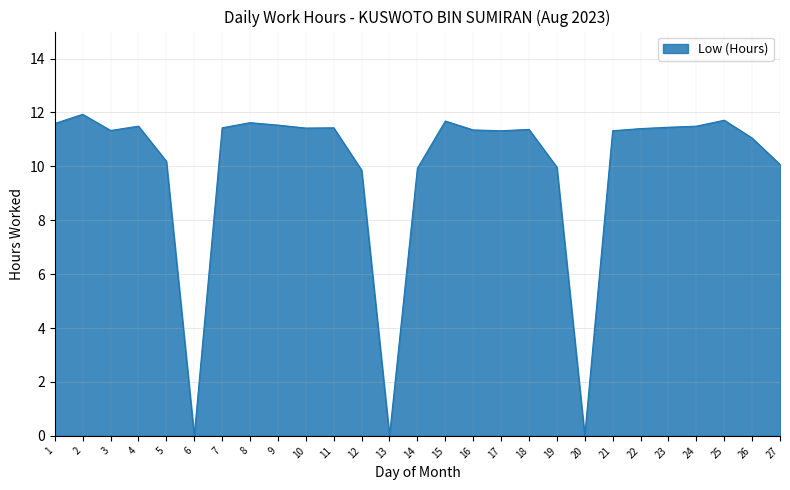

What is the change in value from 1 to 12?

-1.7